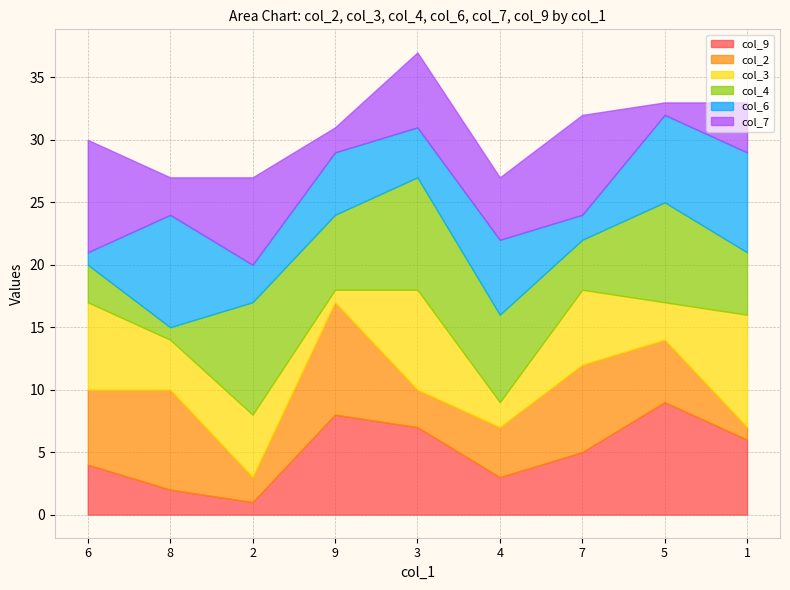

What is the label of the 1st point from the left?

6